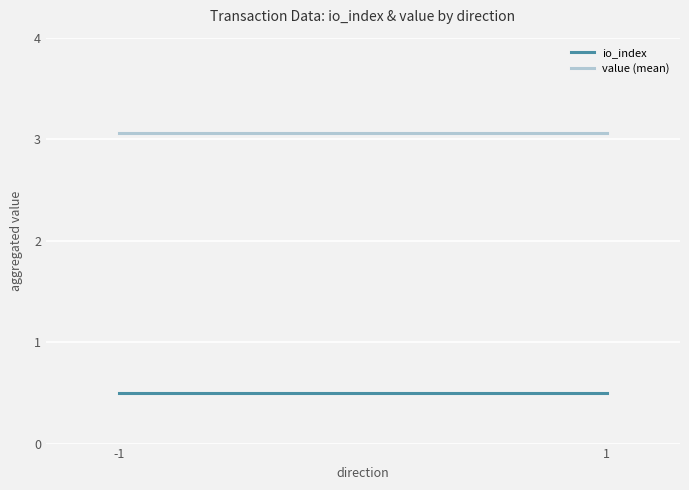

Between 1 and -1, which is larger?

1